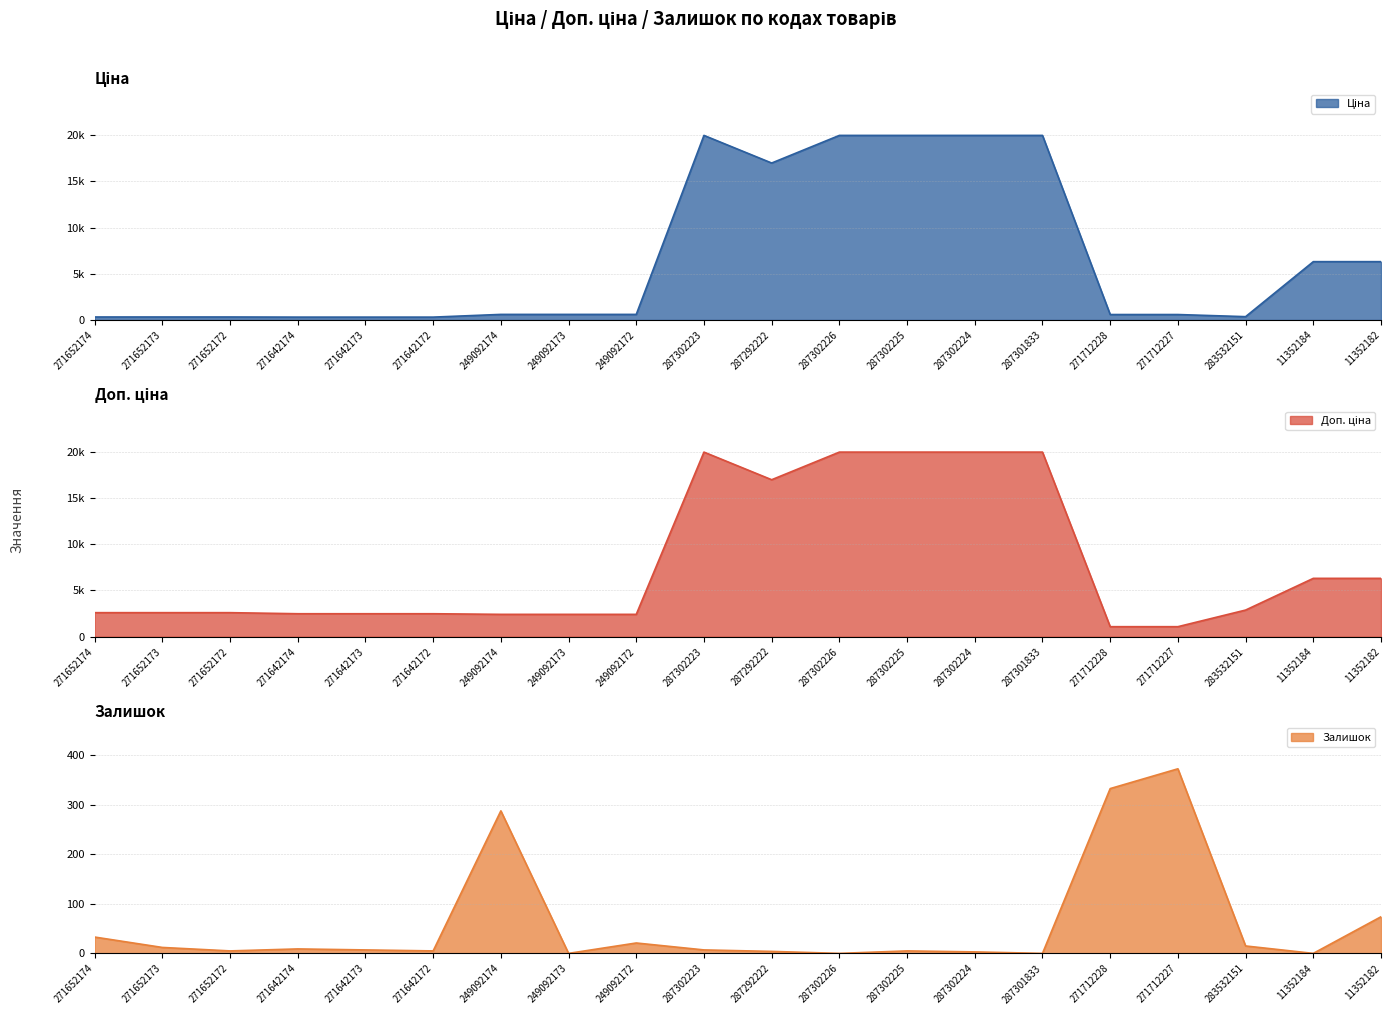

Is the value of Ціна at 249092173 greater than the value of Залишок at 287302226?

Yes